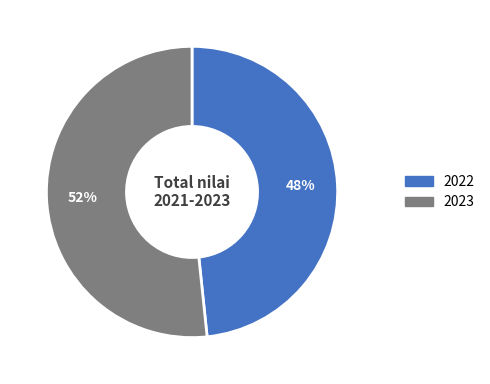

Is there a majority slice in this chart?

Yes